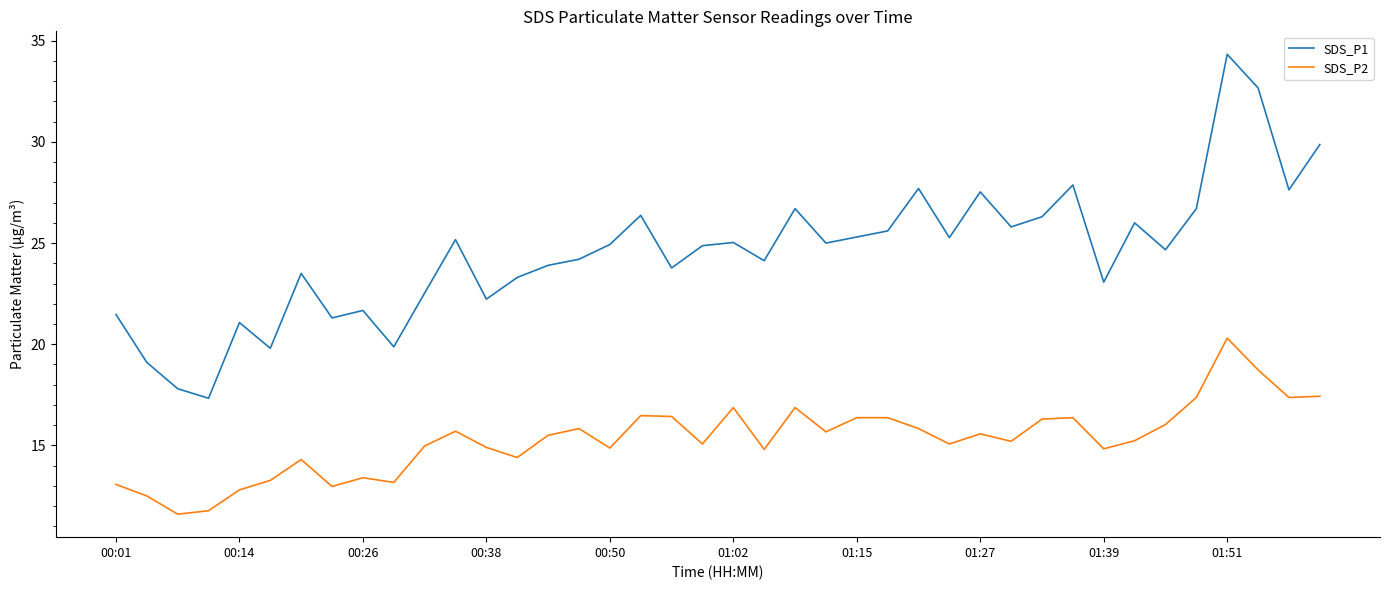

What is the difference between the maximum and minimum values in the SDS_P2 series?

8.7